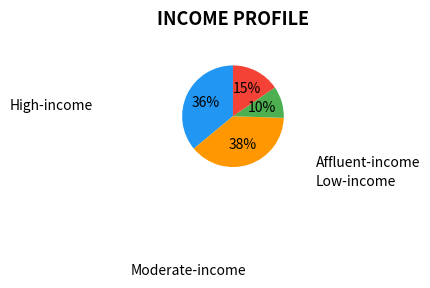

Is there any slice that represents more than half of the pie?

No